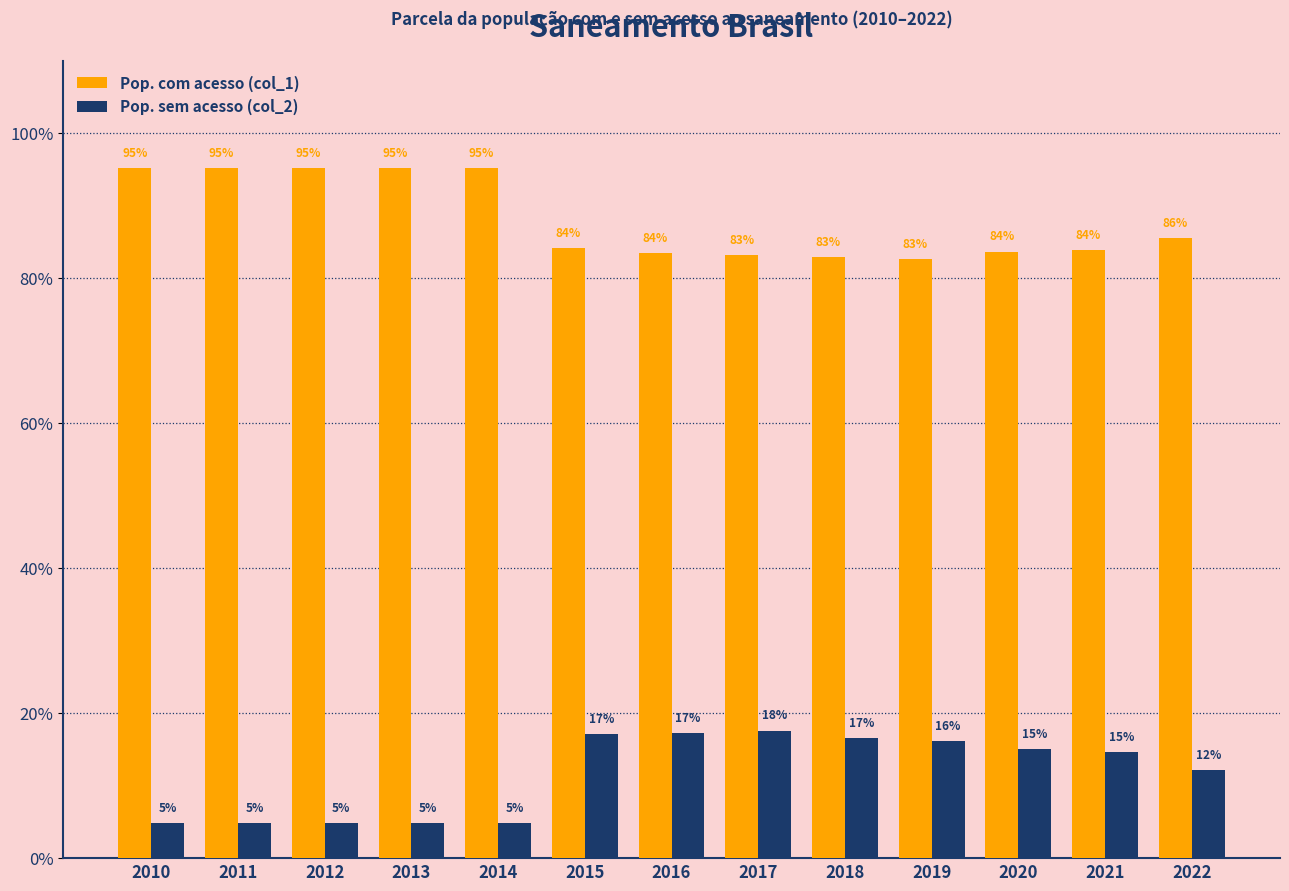

Is it true that Pop. com acesso (col_1) equals 0.5 at 2021?

False